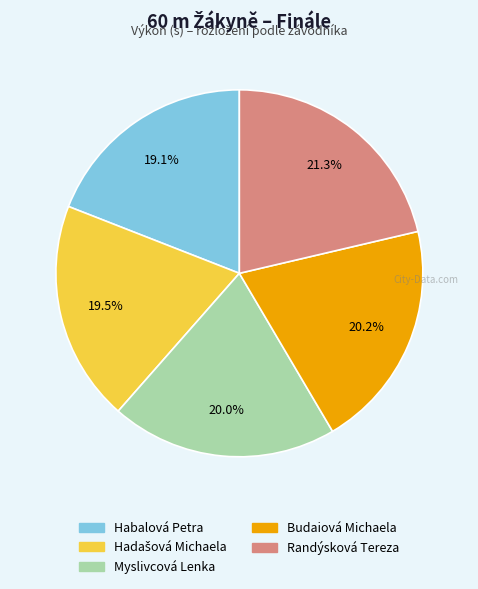

What is the ratio of the value at Randýsková Tereza to the value at Habalová Petra?

1.1